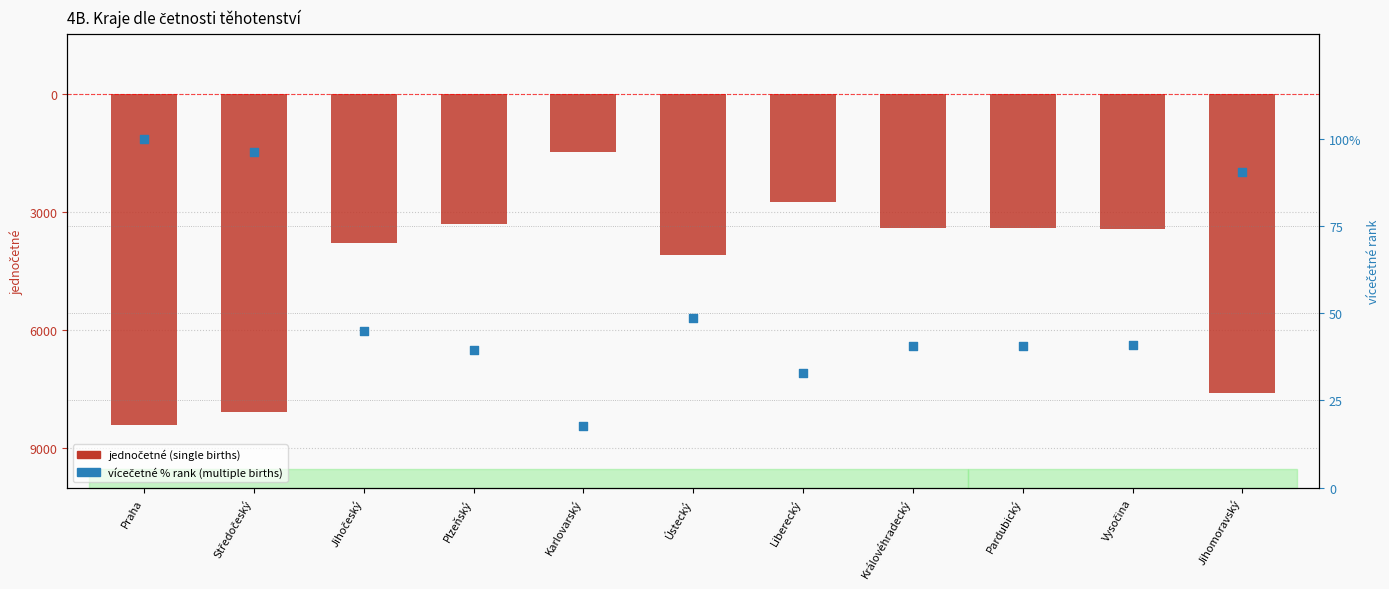

Which series has the largest total across all categories?

vícečetné (%) percentile